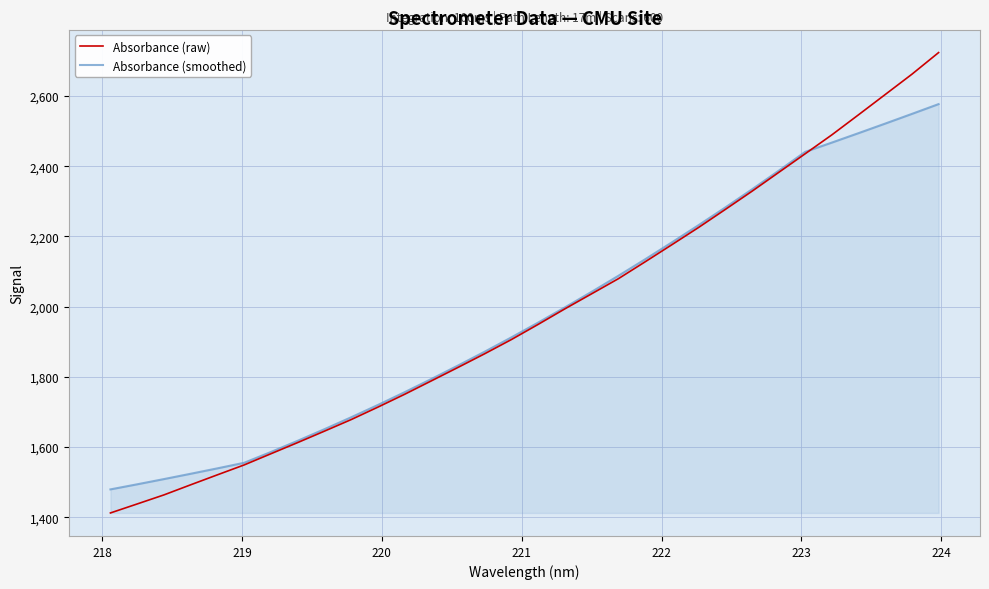

Count the number of categories in the chart.

32